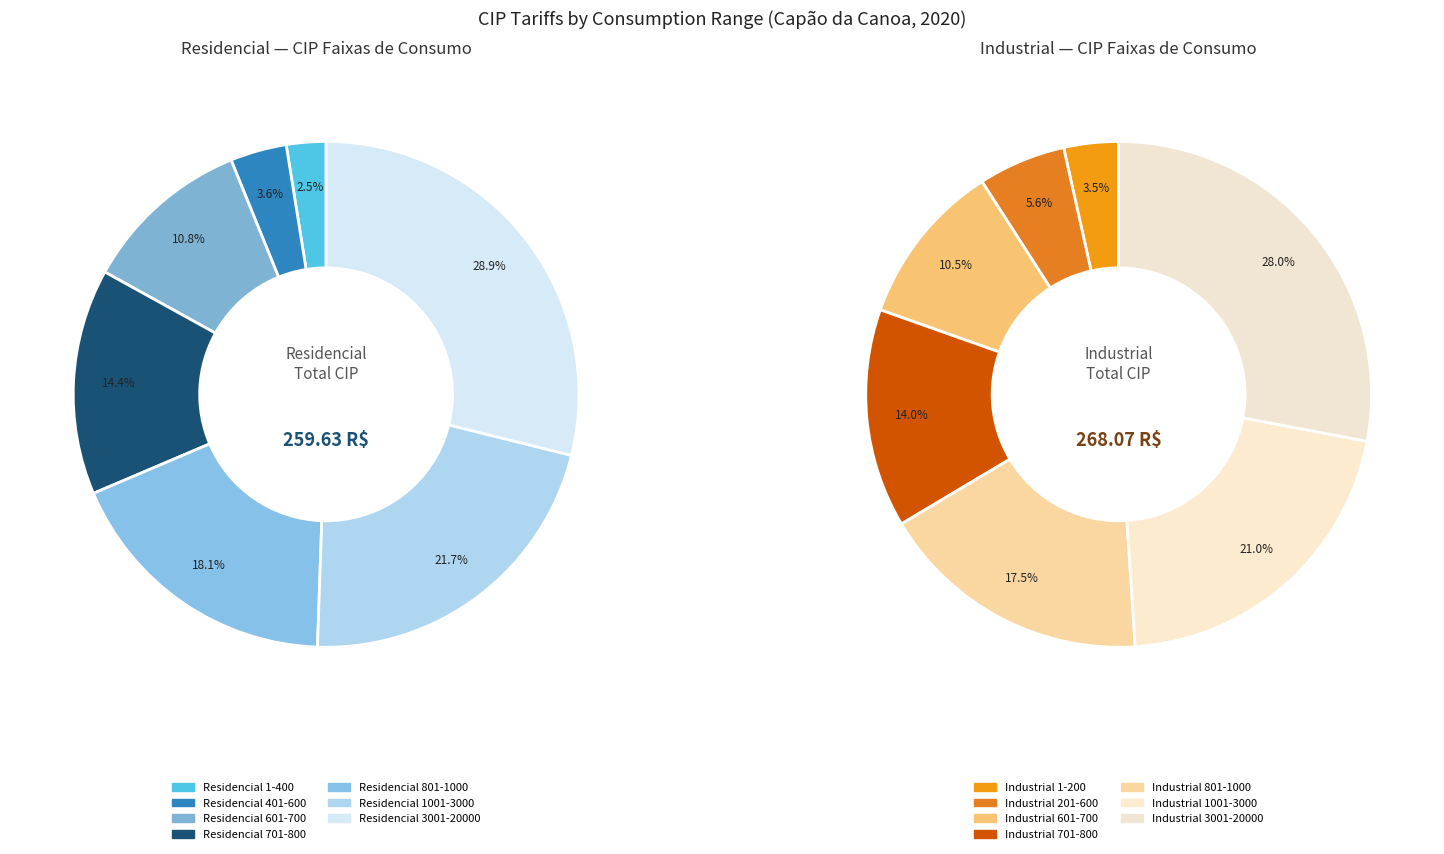

To the nearest percent, what is the combined percentage of Residencial 601-700 and Residencial 801-1000?

29%